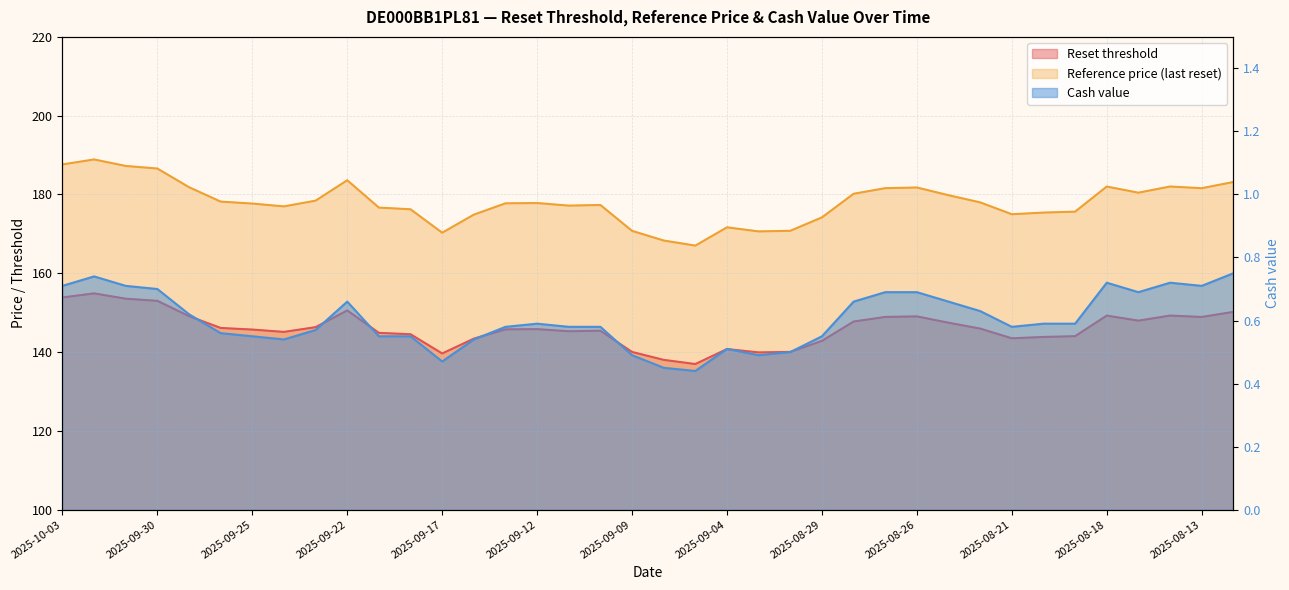

What is the total value across all series at 2025-08-27?

331.2